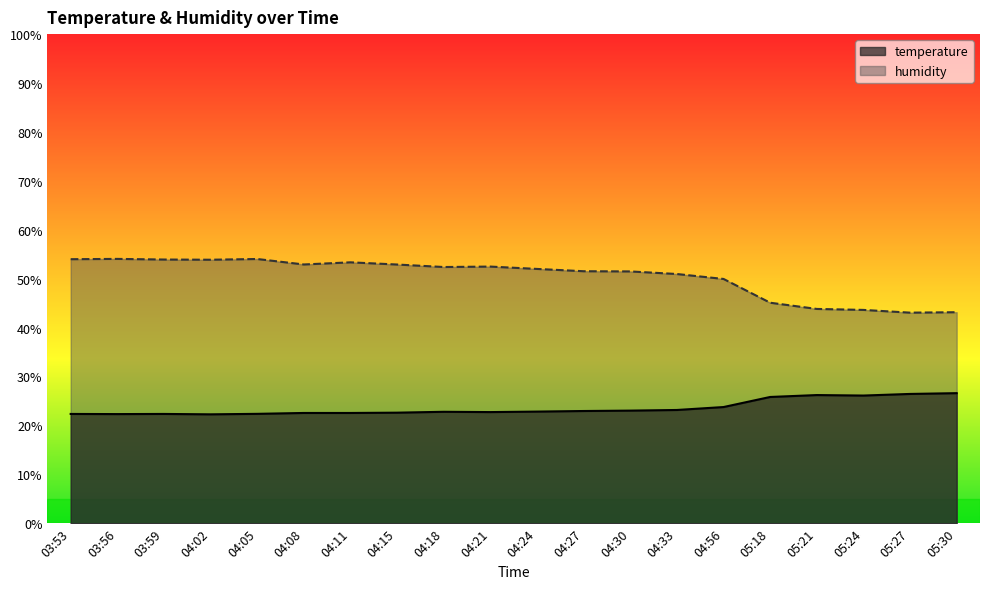

Rank the series at 05:30 from lowest to highest value.

temperature, humidity